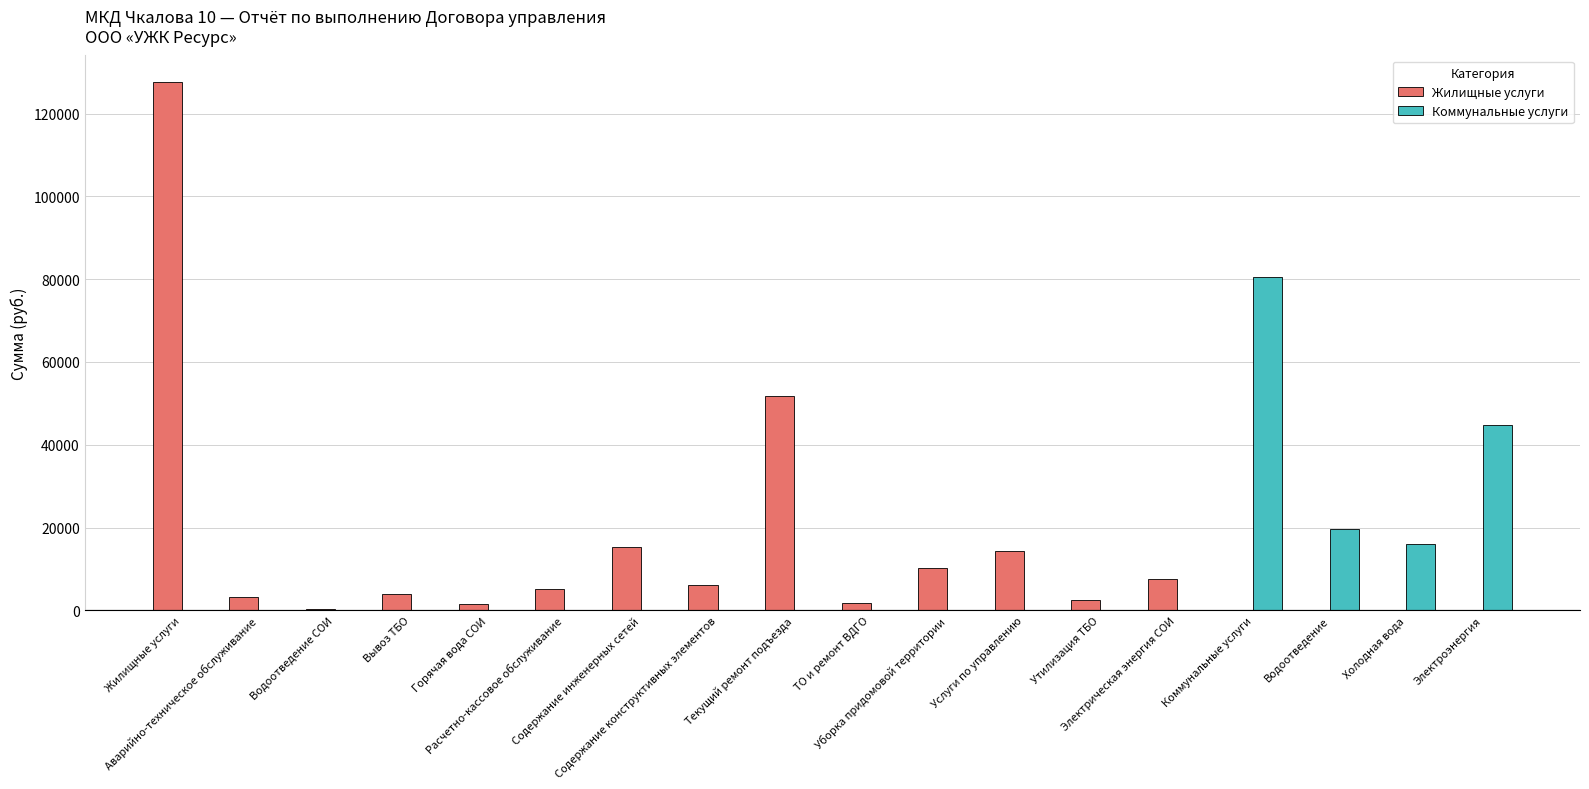

What value does the Жилищные услуги series have at Горячая вода СОИ?

1470.0